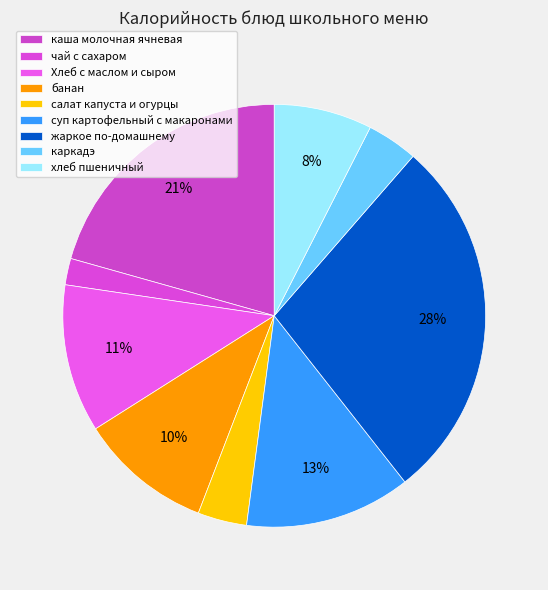

Count the number of slices in the pie.

9